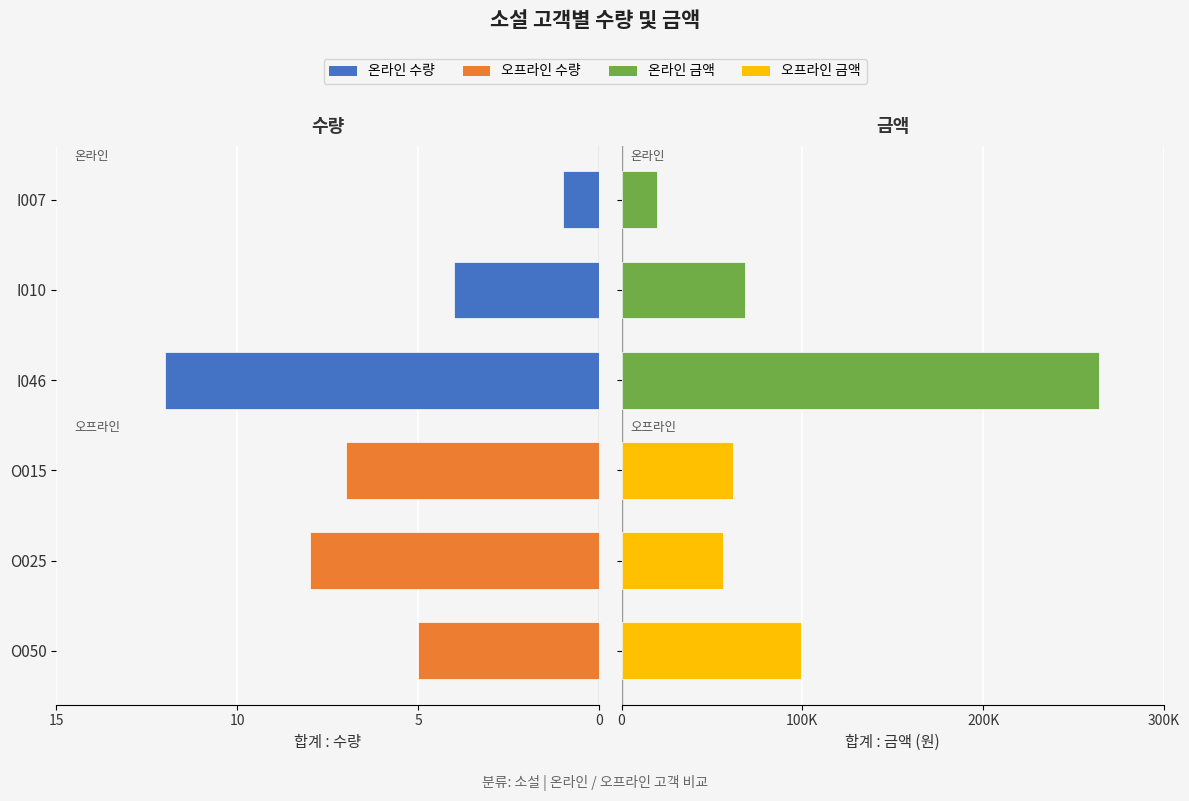

Rank the series by their average value, from lowest to highest.

합계 : 수량, 합계 : 금액